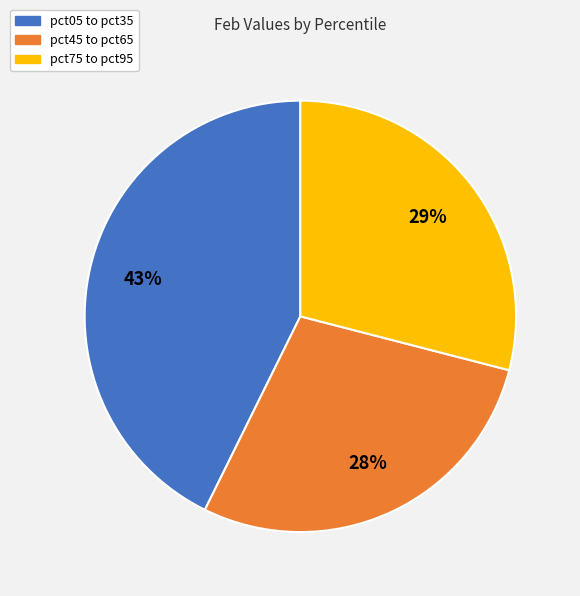

Is there a majority slice in this chart?

No